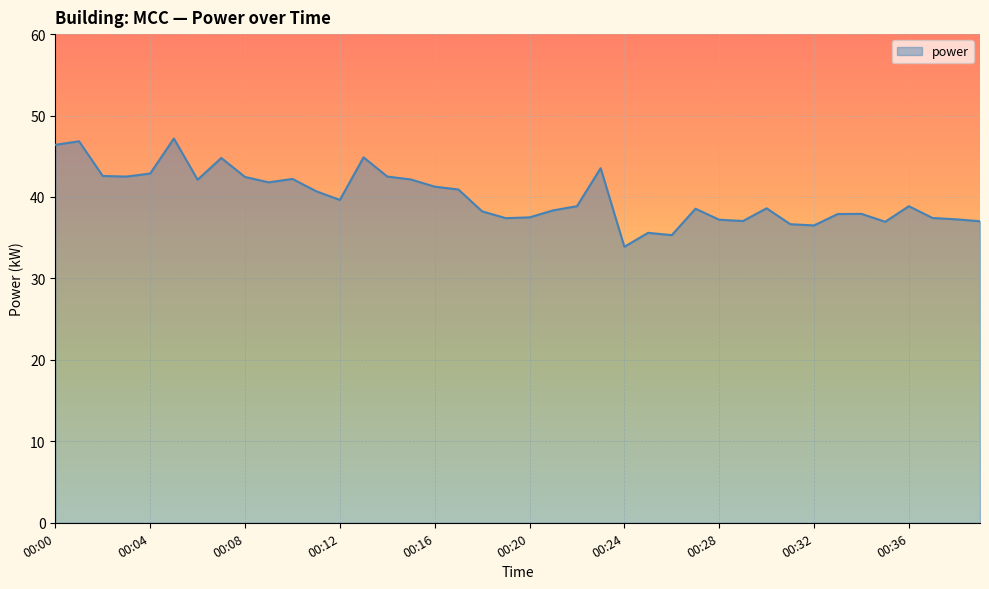

What is the smallest value displayed?

33.9